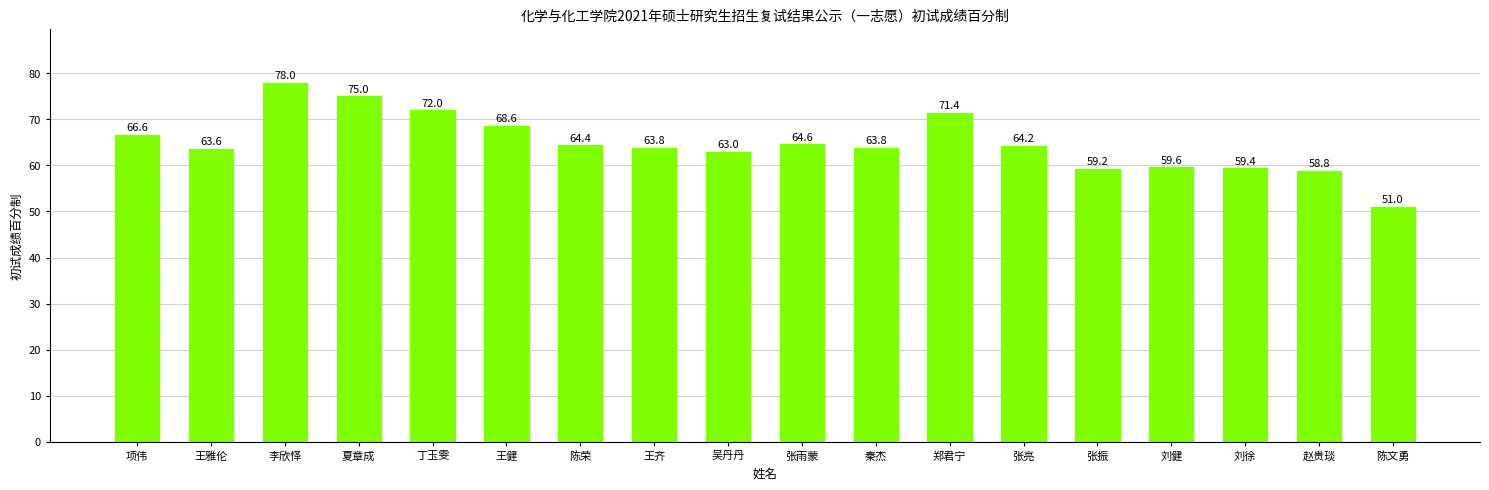

Are the bars horizontal?

No